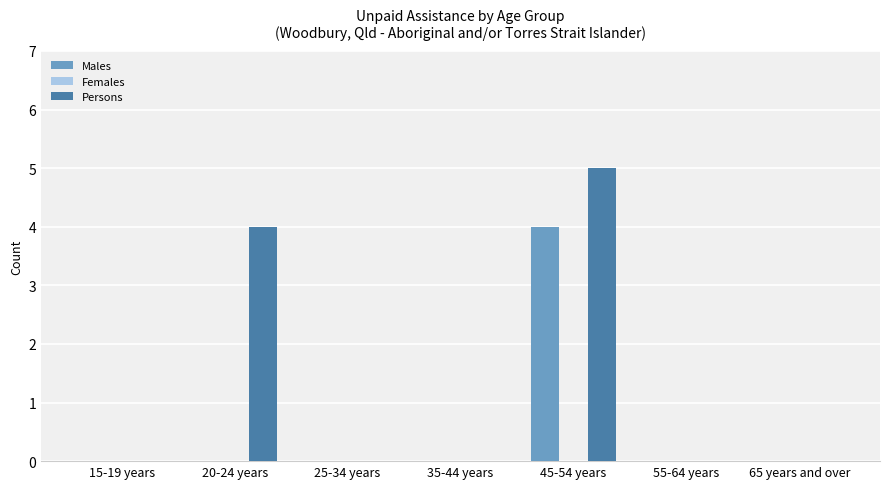

What is the maximum value for Males?

4